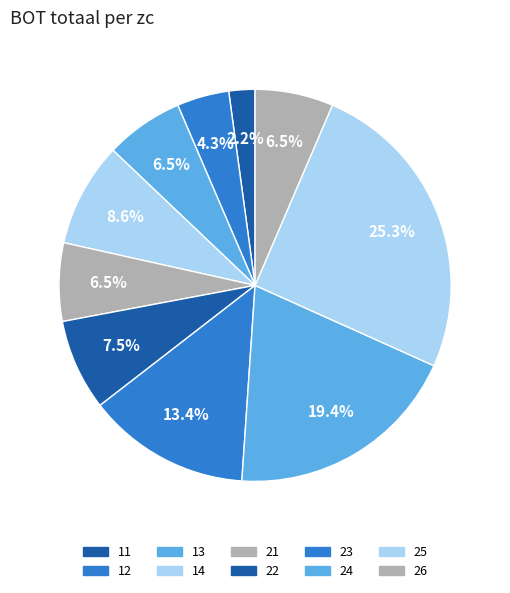

Count the number of slices in the pie.

10